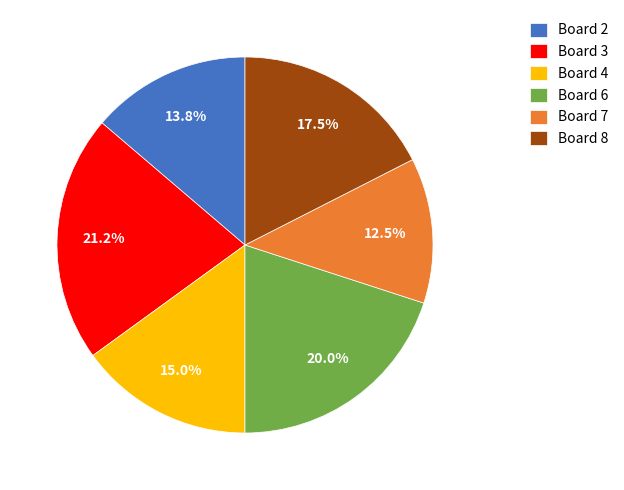

Rank the categories by value from highest to lowest.

Board 3, Board 6, Board 8, Board 4, Board 2, Board 7